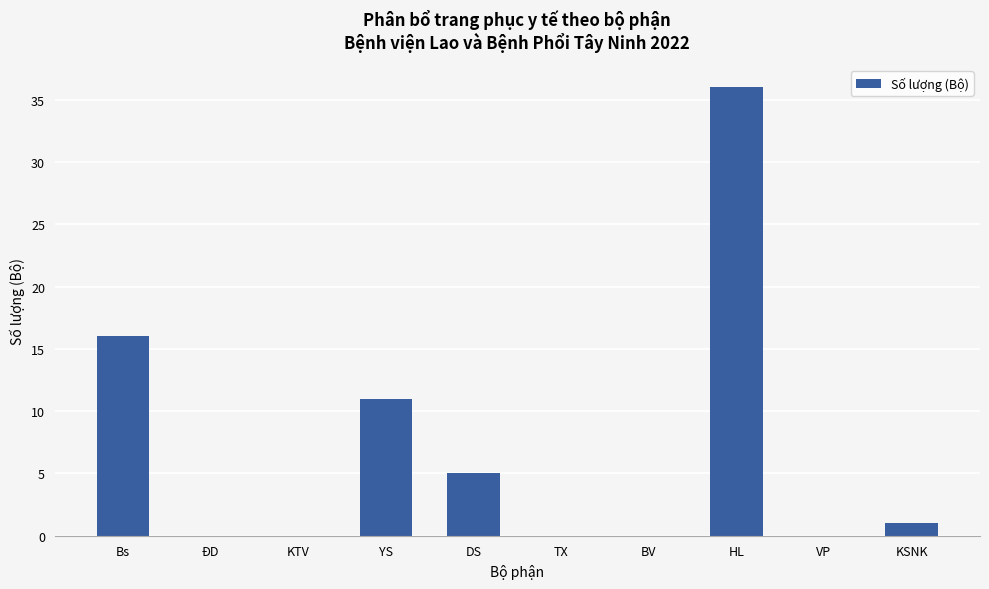

What is the change in value from VP to KSNK?

+1